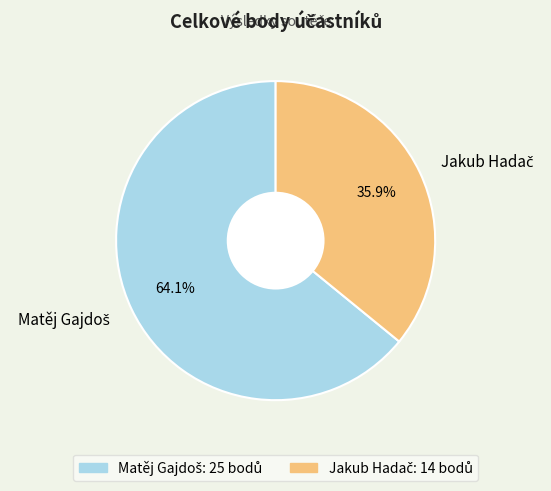

Is there a majority slice in this chart?

Yes